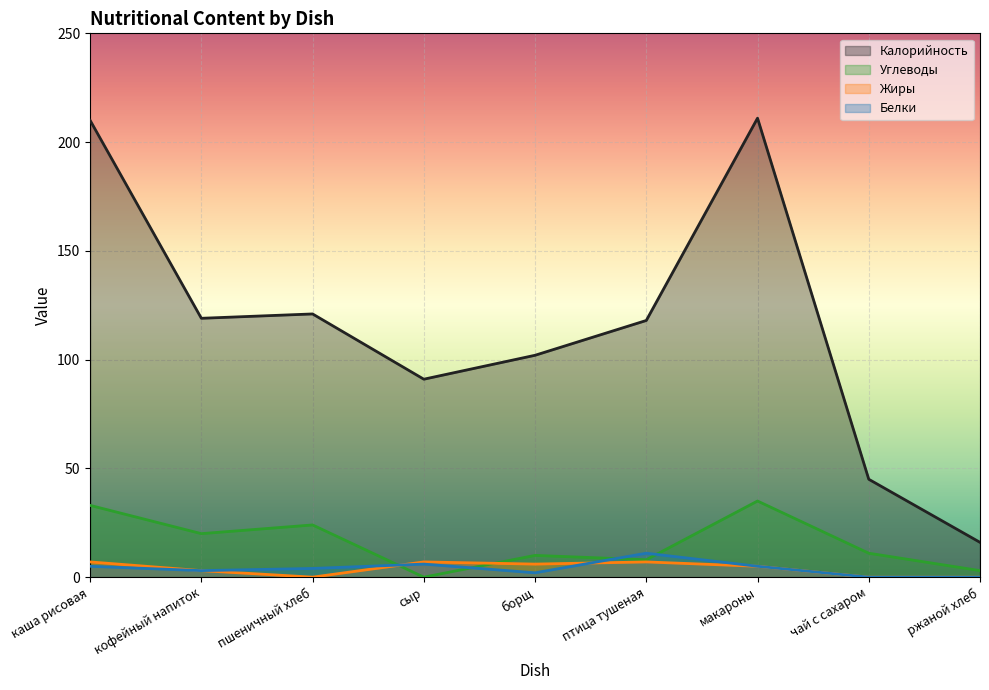

What is the label of the 8th point from the right?

кофейный напиток